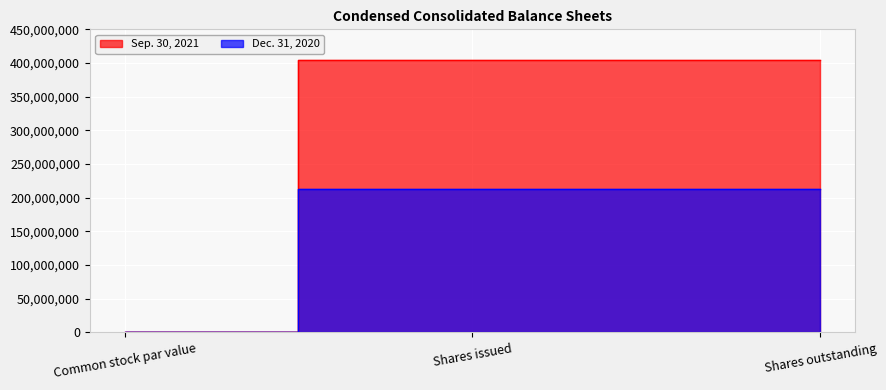

List the labels in order of Sep. 30, 2021 value, smallest first.

Common stock par value, Shares issued, Shares outstanding